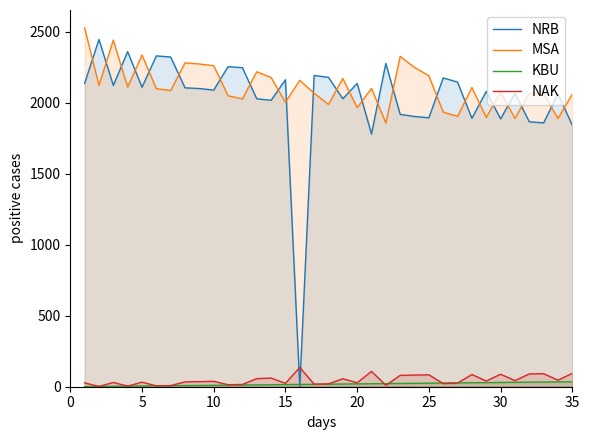

What is the highest value of the MSA series?

2528